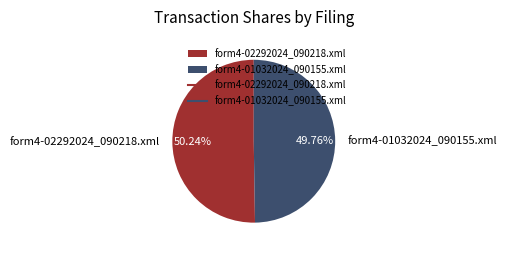

The form4-01032024_090155.xml slice represents 60% of the pie. True or false?

False